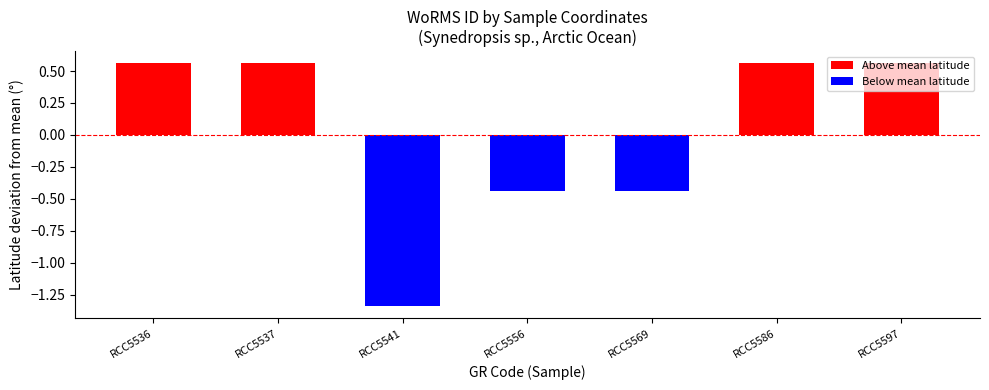

List the labels in order of value, smallest first.

RCC5541, RCC5556, RCC5569, RCC5536, RCC5537, RCC5586, RCC5597